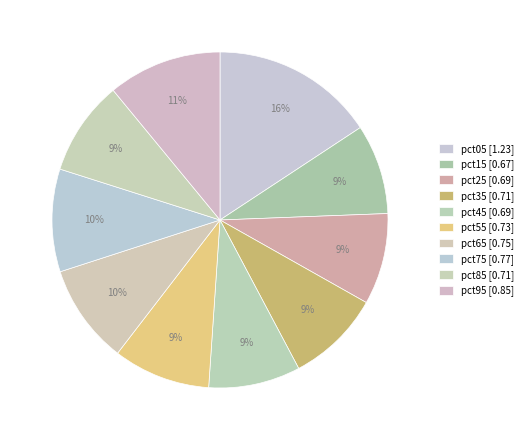

Rank the categories by value from lowest to highest.

pct15, pct25, pct45, pct35, pct85, pct55, pct65, pct75, pct95, pct05